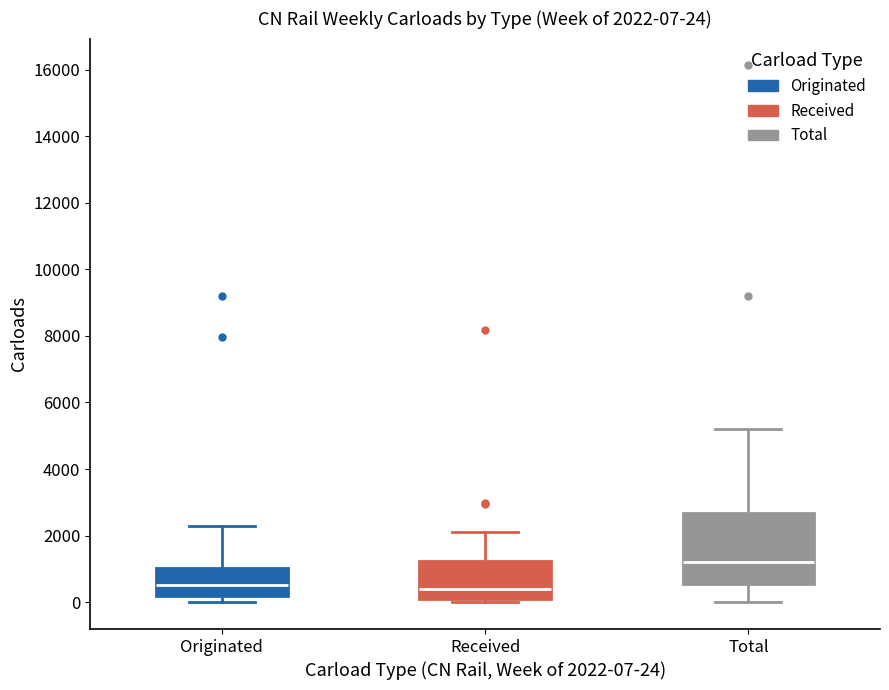

Comparing the boxes themselves (not the whiskers), which one is the tallest?

Total